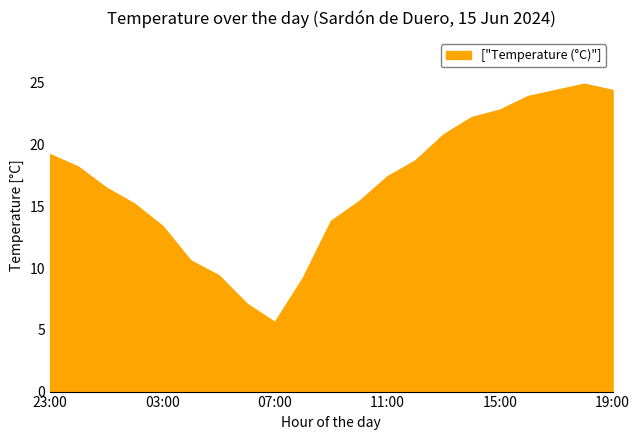

What is the minimum value shown in the chart?

5.6